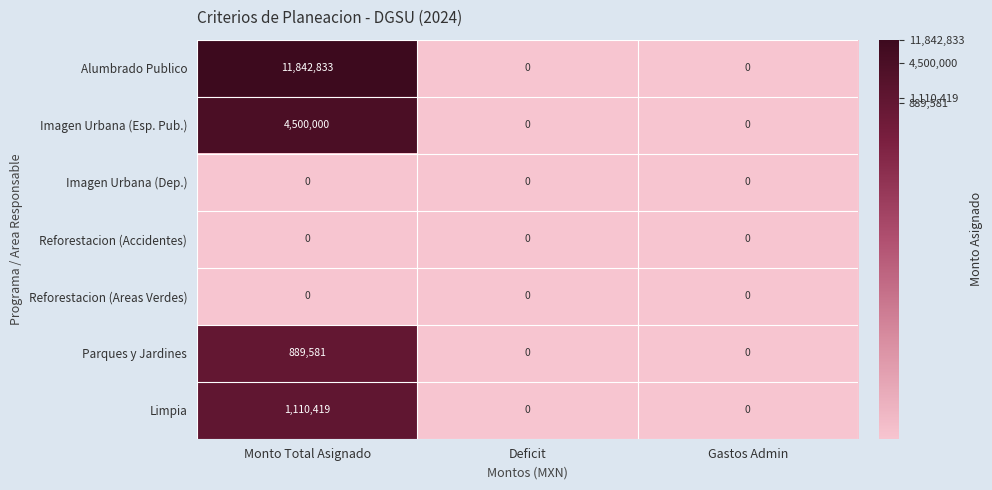

Reading right to left, list all the values displayed in this chart.

Alumbrado Publico: 0	0	11842833
Imagen Urbana (Esp. Pub.): 0	0	4500000
Imagen Urbana (Dep.): 0	0	0
Reforestacion (Accidentes): 0	0	0
Reforestacion (Areas Verdes): 0	0	0
Parques y Jardines: 0	0	889581
Limpia: 0	0	1110419